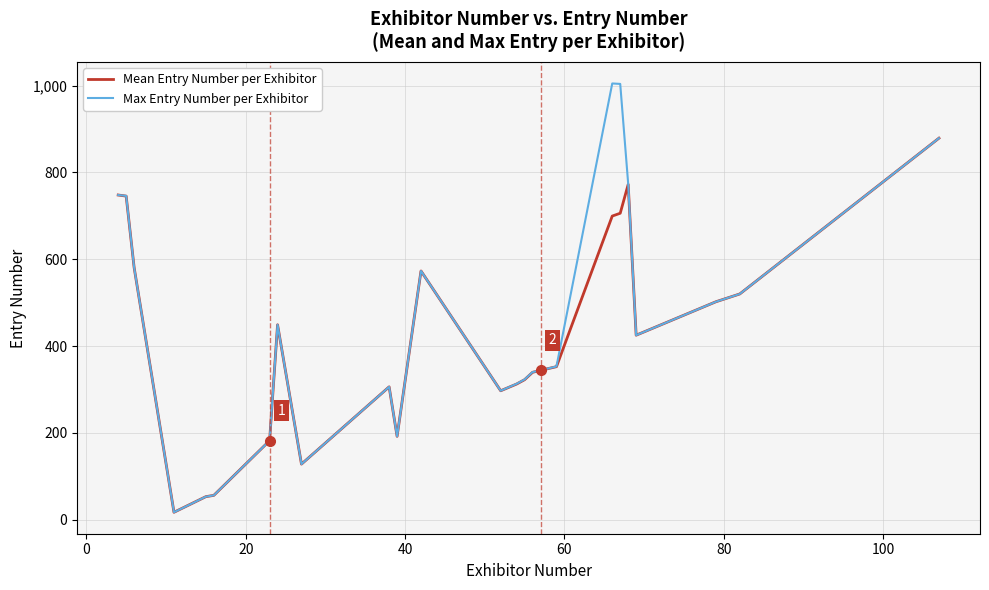

What is the maximum value shown in the chart?

1005.0